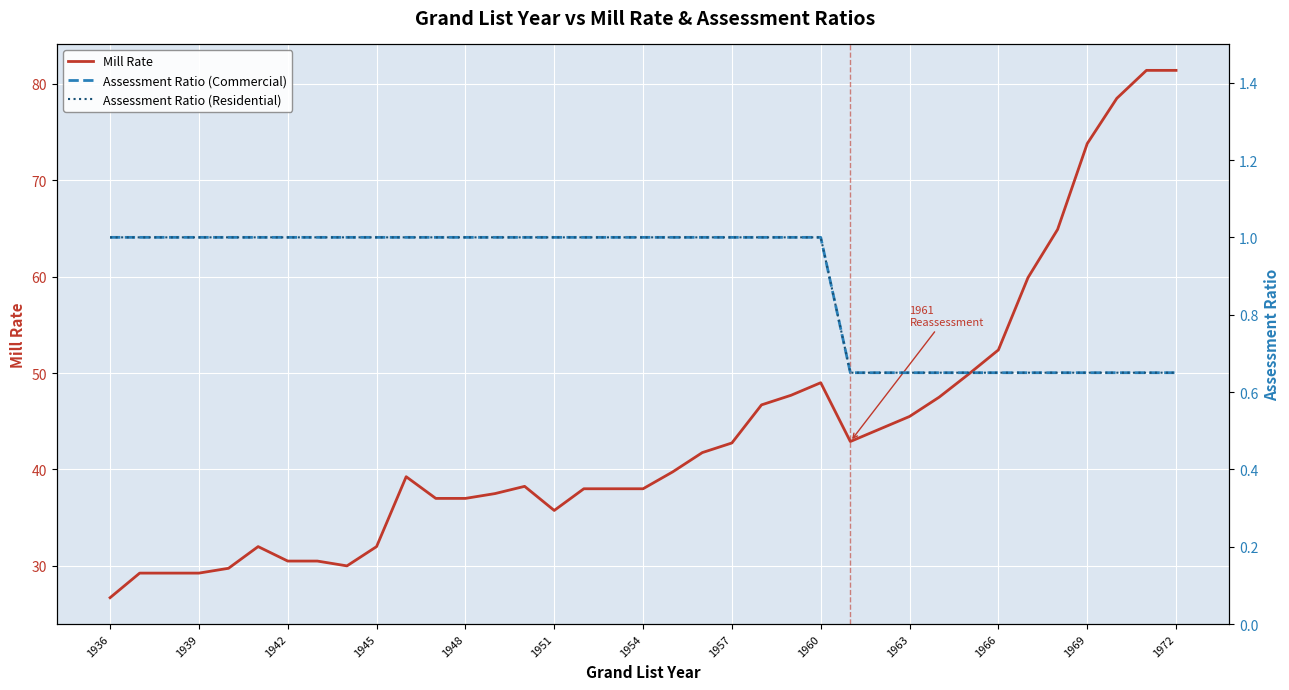

What are all the series names shown in the legend?

Mill Rate, Assessment Ratio (Commercial), Assessment Ratio (Residential)